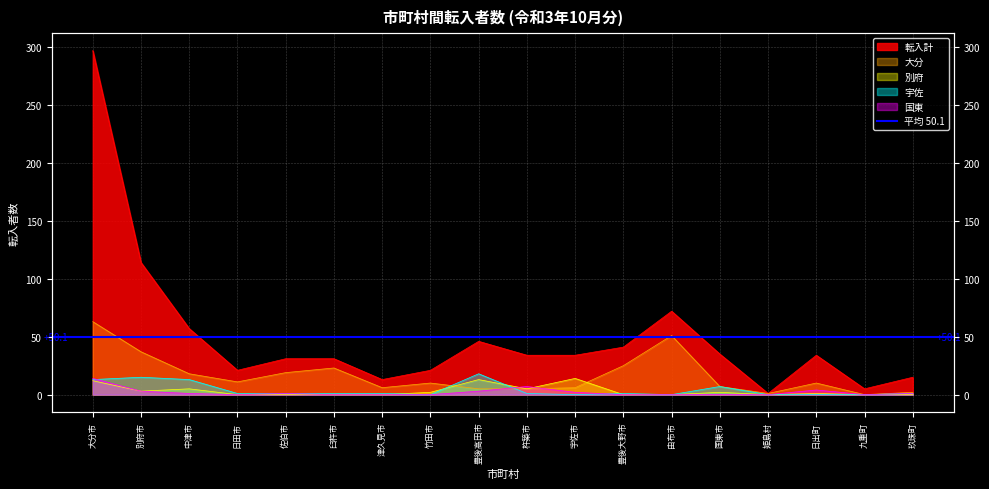

Which series has the widest spread of values?

転入計